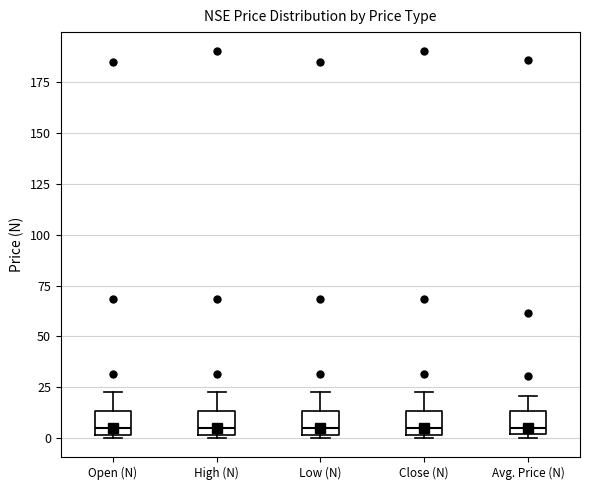

Where is the lower edge of the box for Avg. Price (N) on the y-axis? The values are not printed on the chart, so give them approximately, as read against the axis.

0